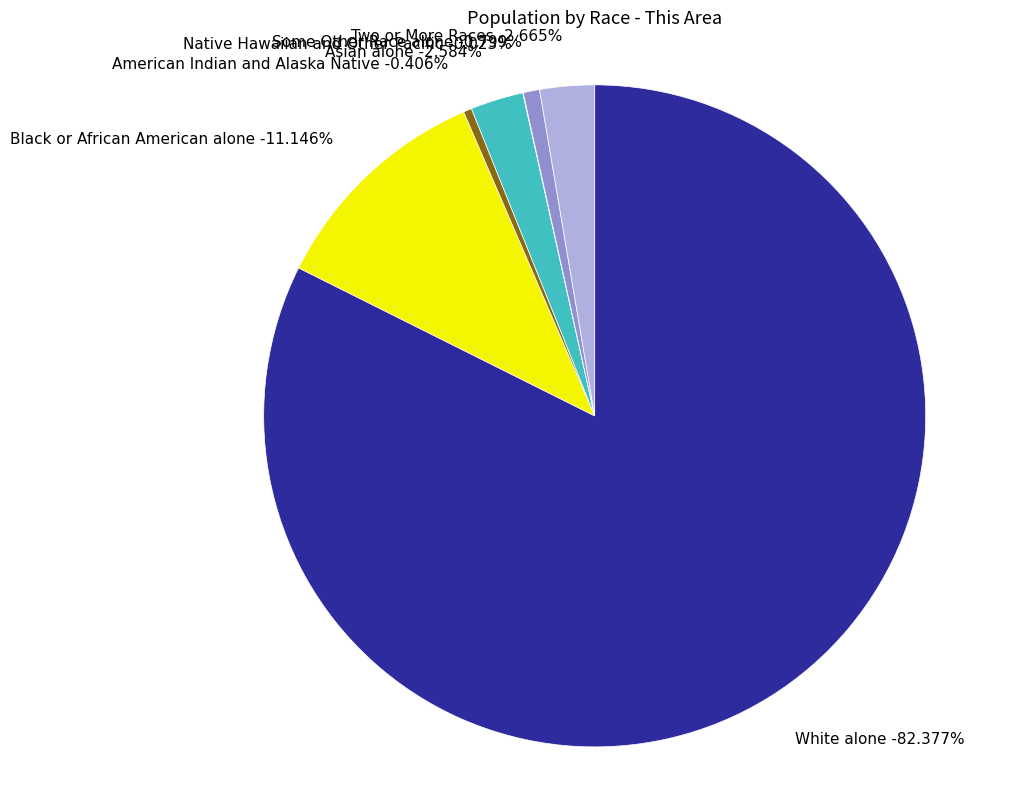

Which category has the biggest portion of the pie?

White alone